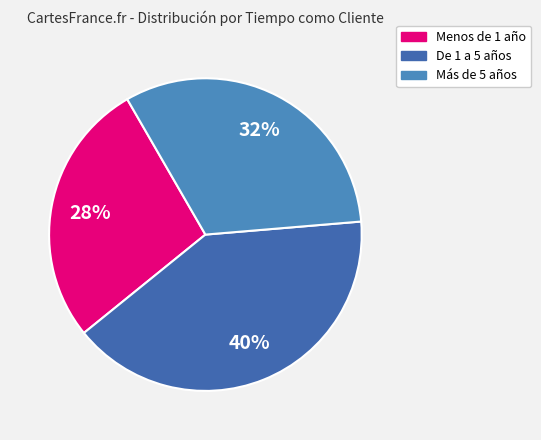

Which category has the smallest portion of the pie?

Menos de 1 año